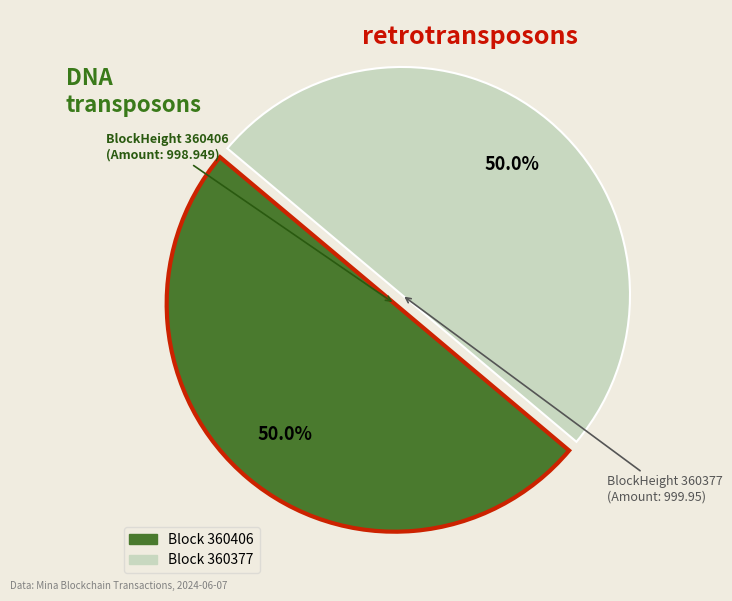

Which slice represents more than half of the pie?

360377